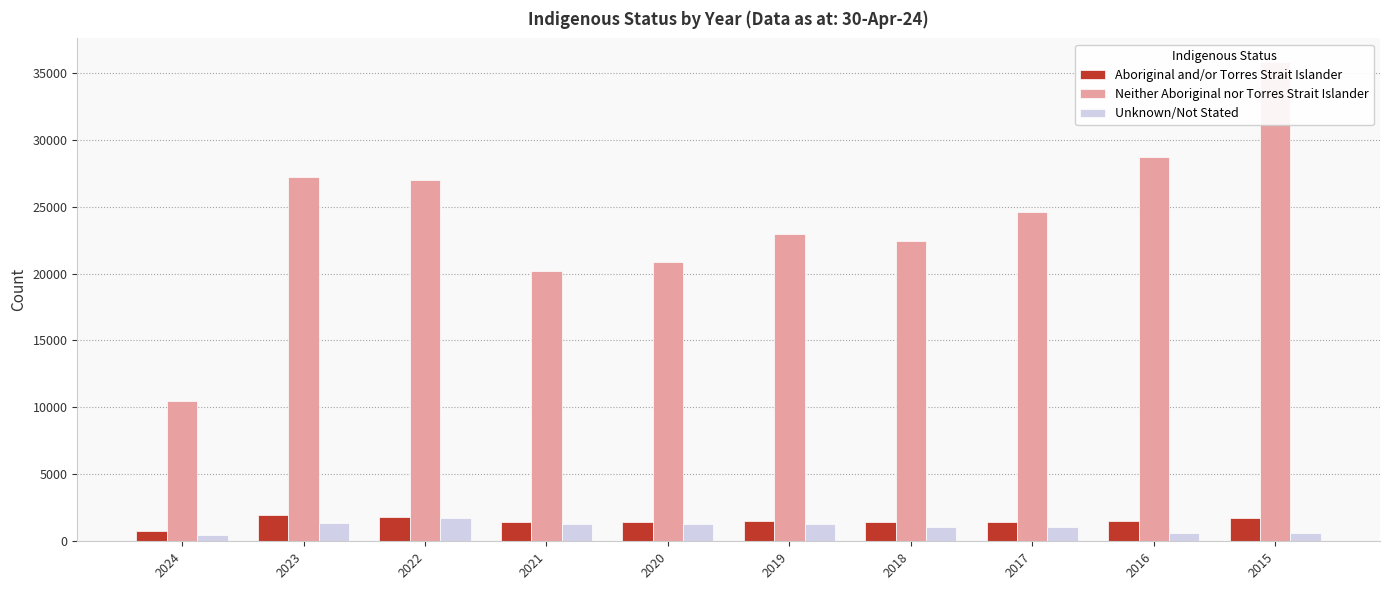

At which label does Aboriginal and/or Torres Strait Islander first exceed 1513?

2023